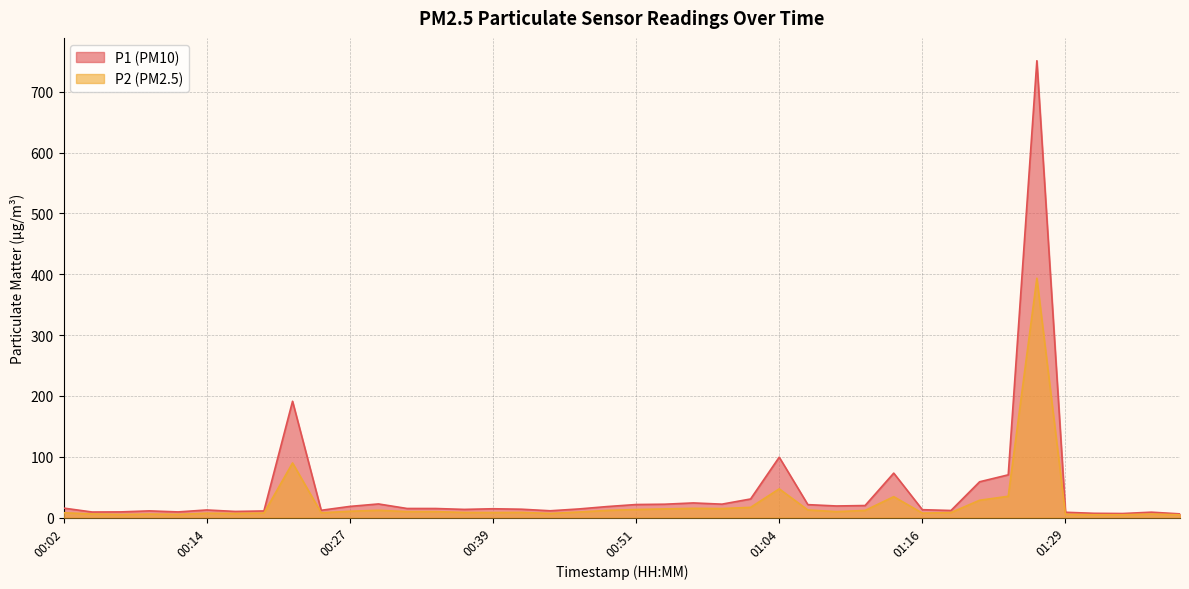

How many values in the P2 series are below 9?

20